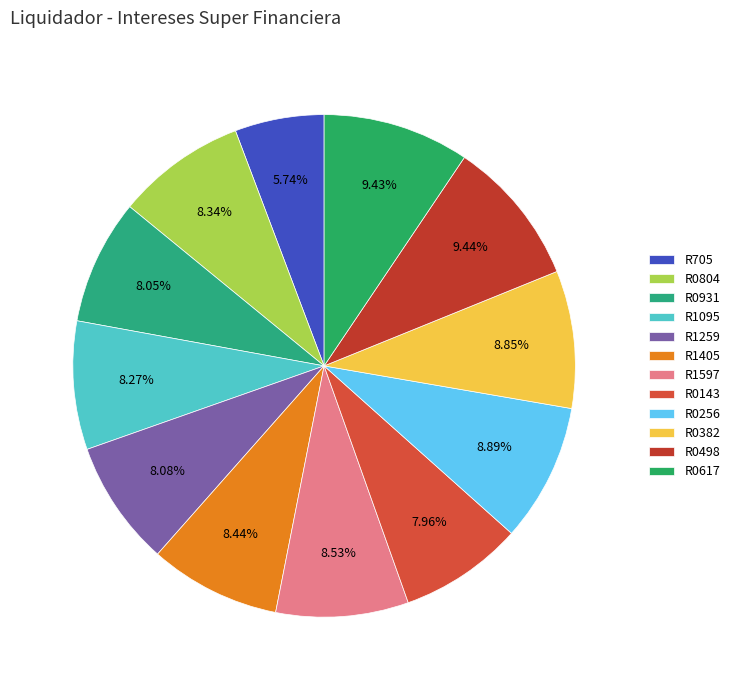

To the nearest percent, what portion does R0256 represent?

9%